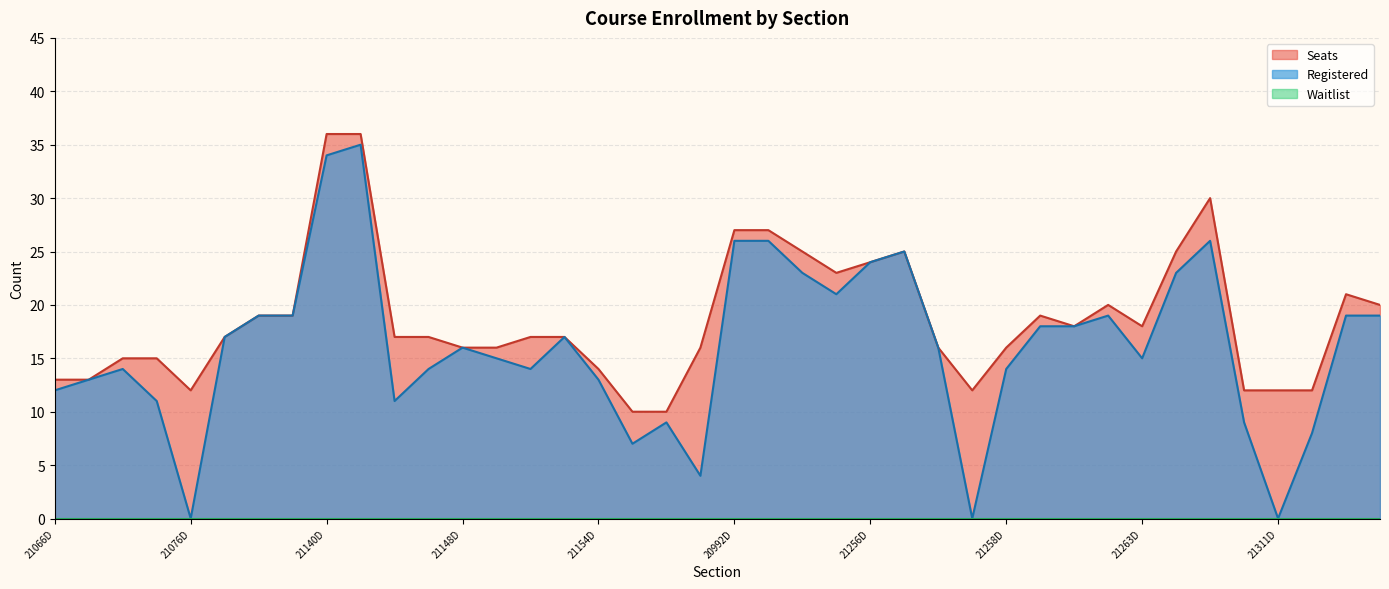

What is the total value across all series at 21141D?

71